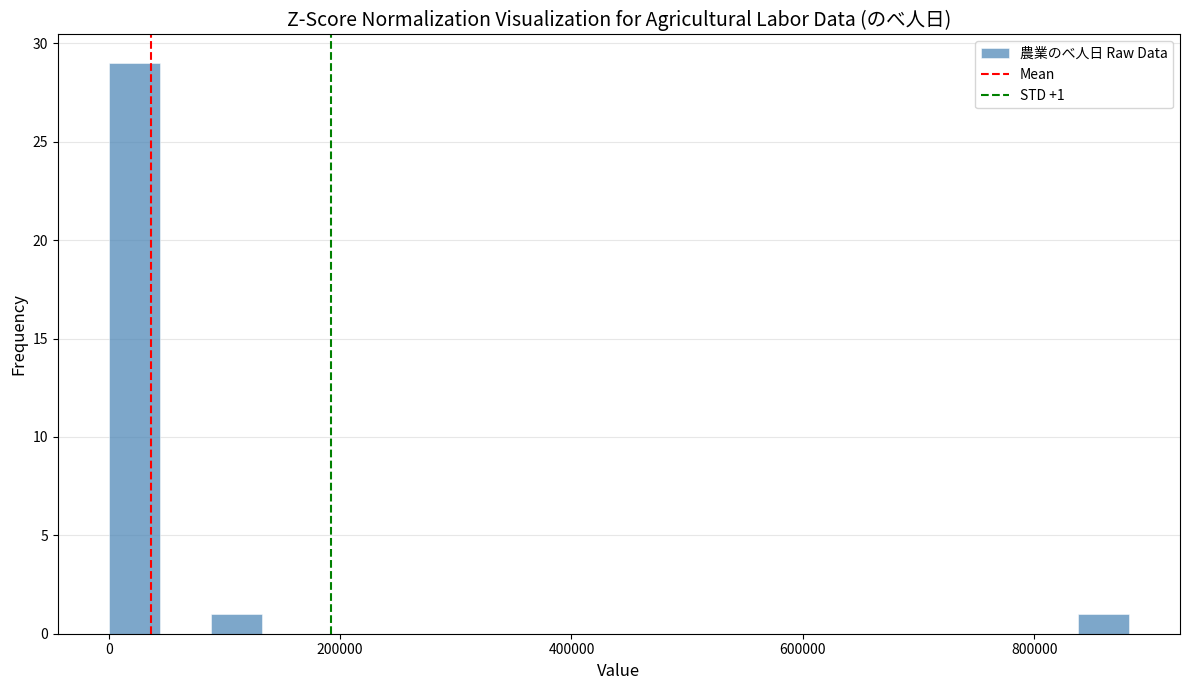

Read against the x-axis, roughly where is the centre of the tallest bar?

20000